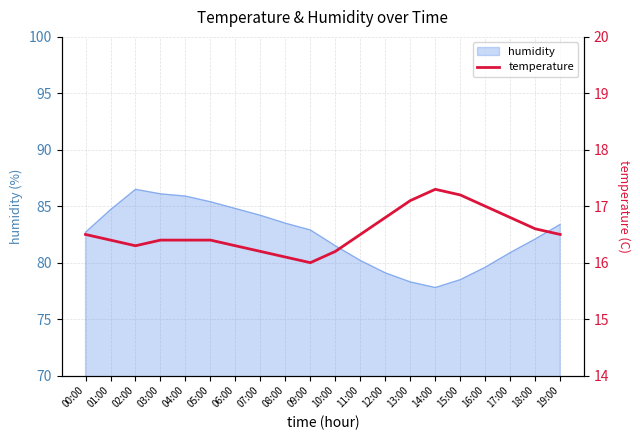

What is the minimum value shown in the chart?

16.0